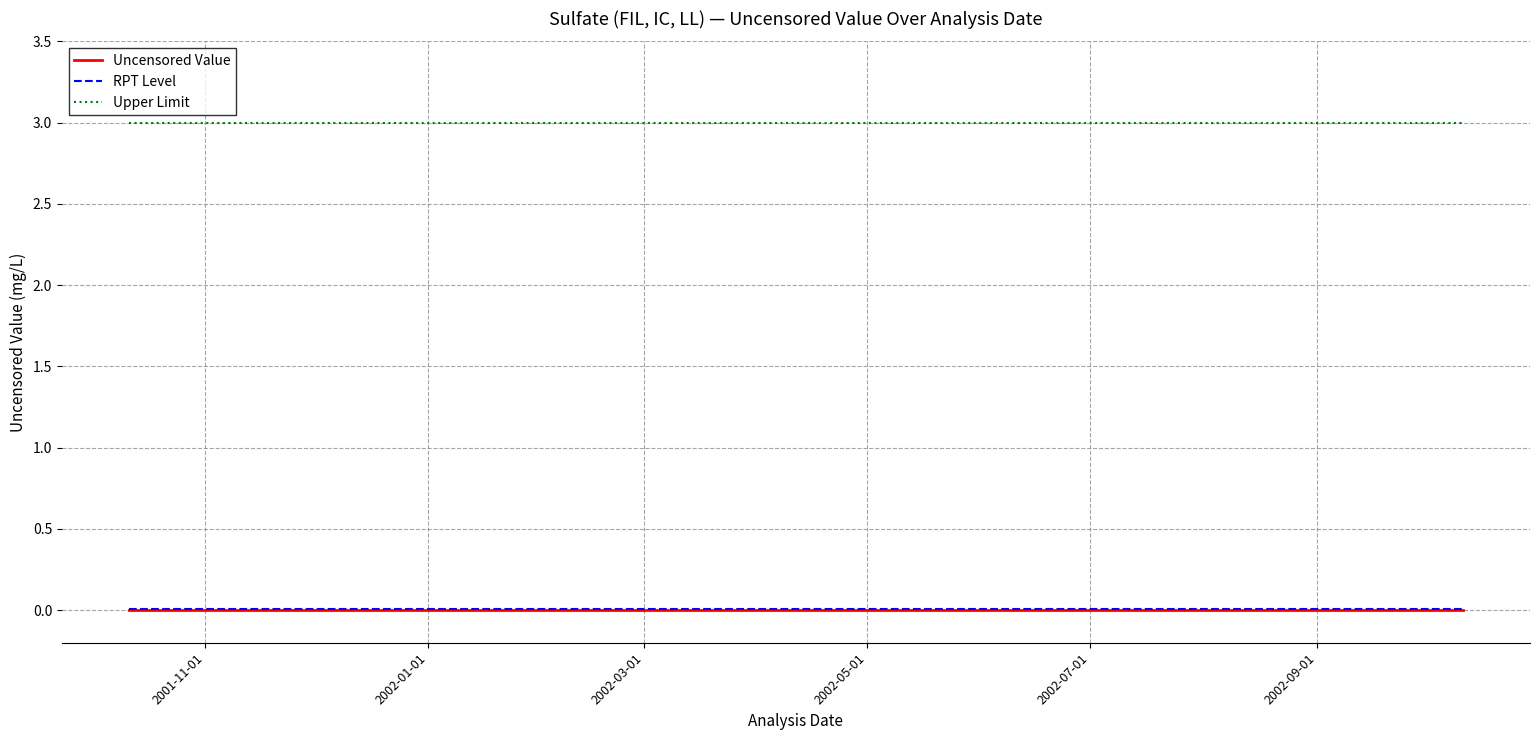

What is the minimum value for Upper Limit?

3.0